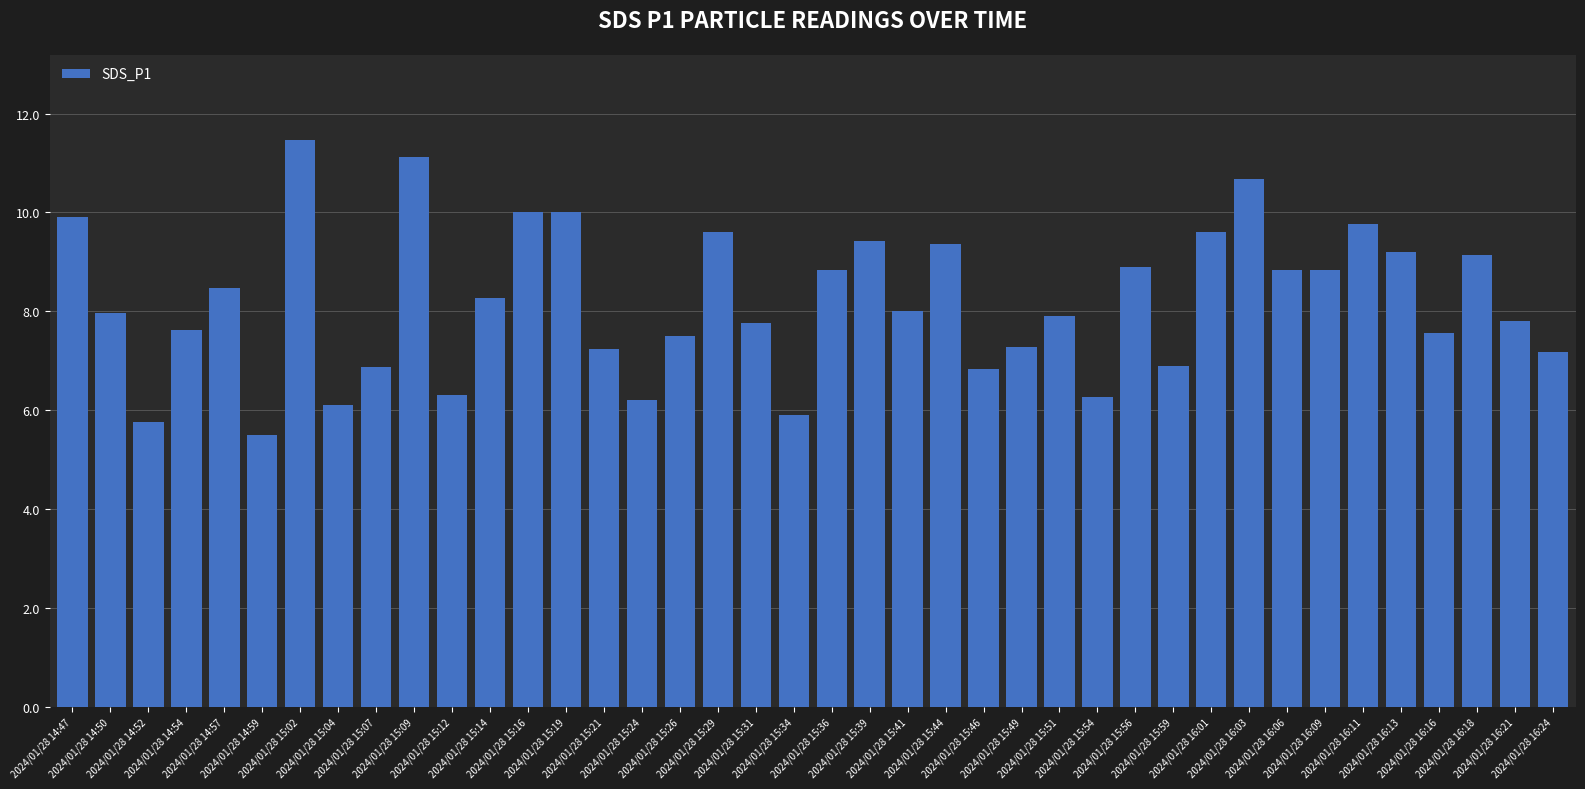

What is the ratio of the value at 2024/01/28 15:54 to the value at 2024/01/28 15:34?

1.1